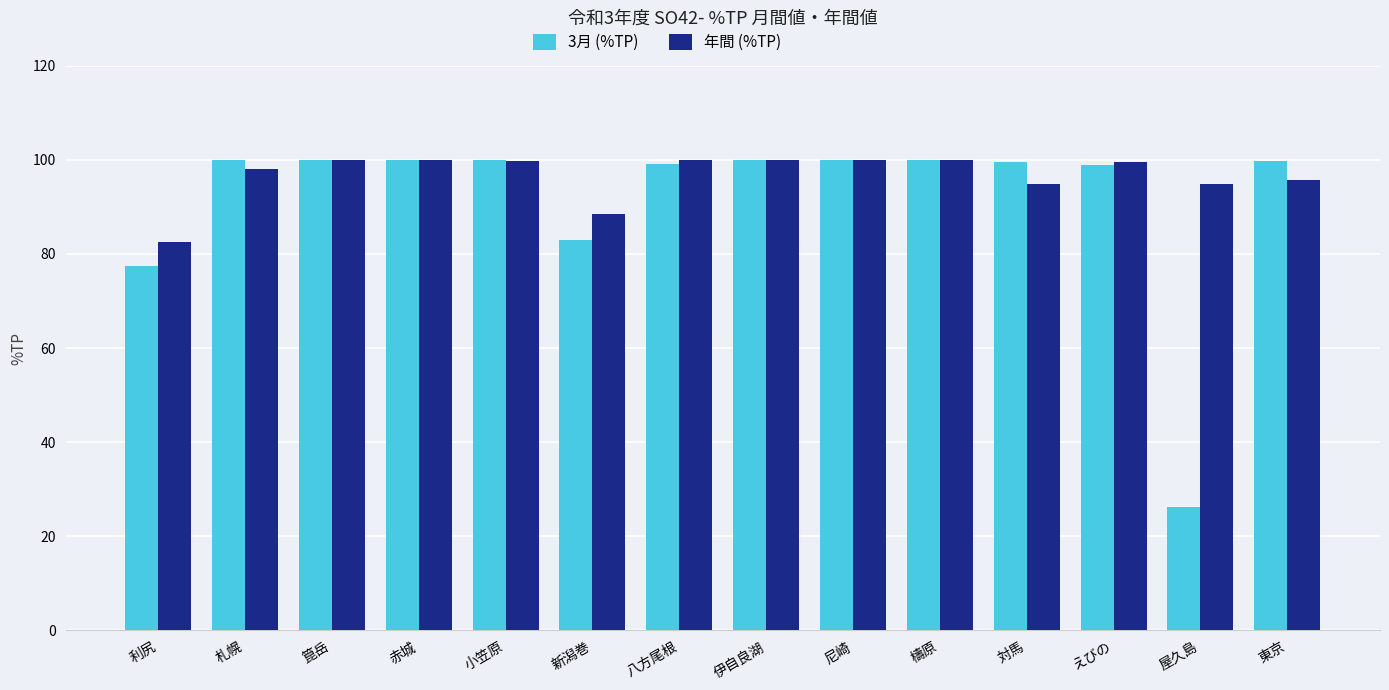

Read the 年間 (%TP) value at 新潟巻.

88.4